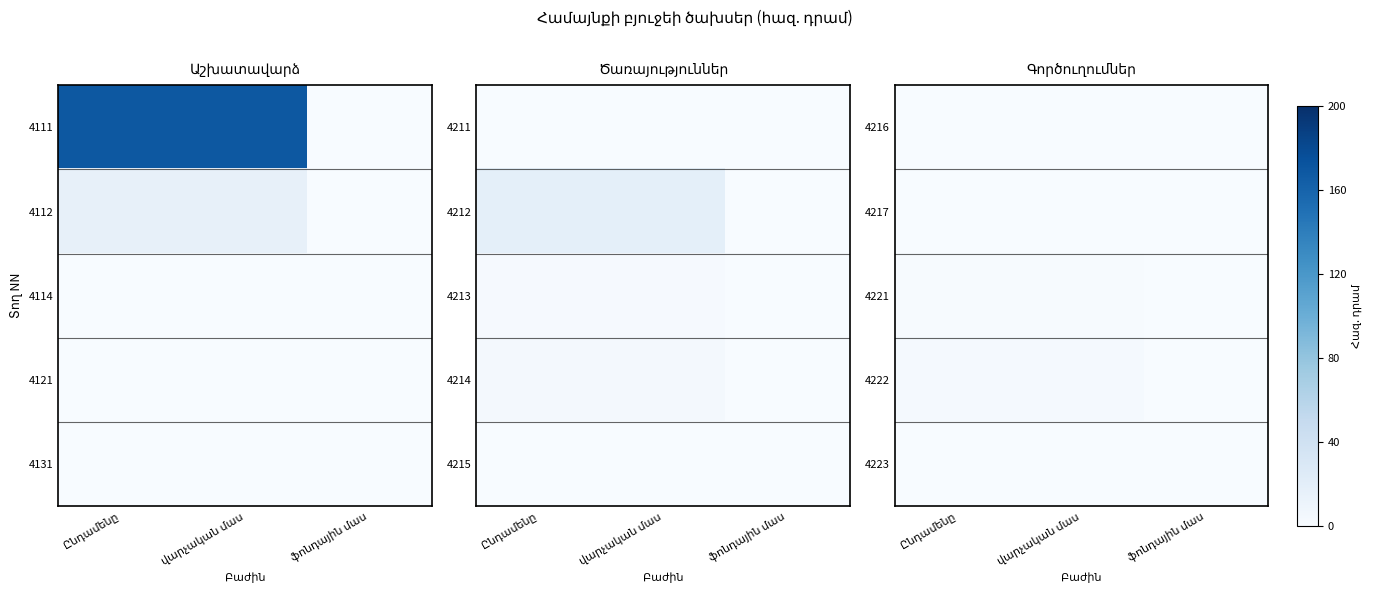

Is the value of 4221 at Ընդամենը greater than the value of 4223 at ֆոնդային մաս?

Yes